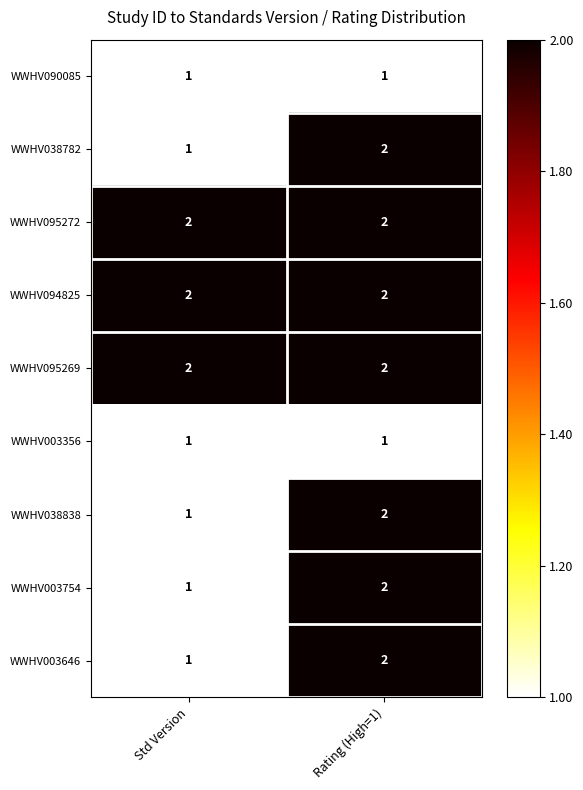

Is it true that WWHV095272 equals 2 at Rating (High=1)?

True